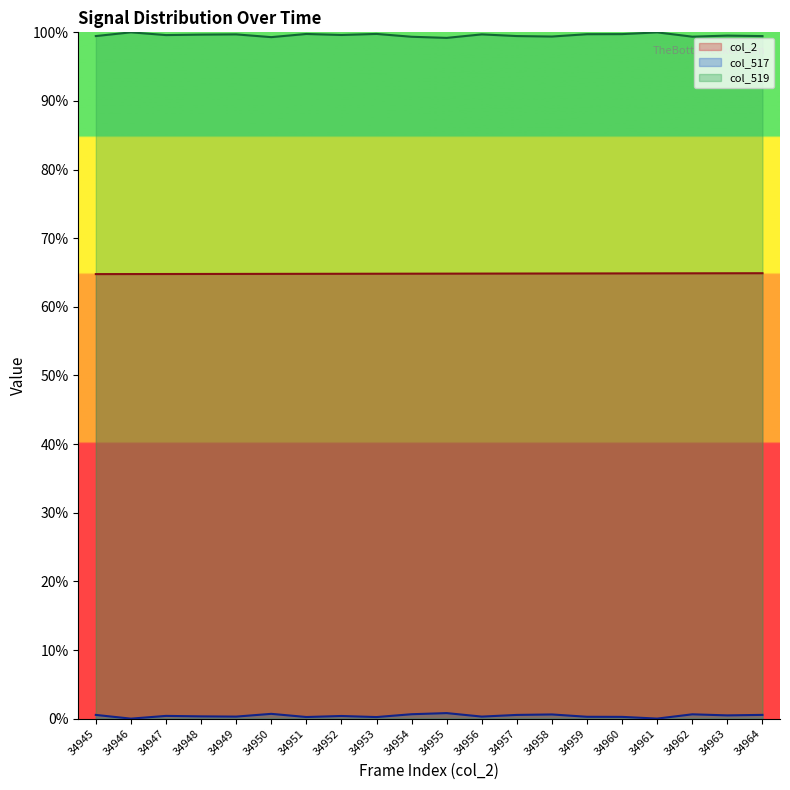

Reading left to right, list all the values displayed in this chart.

col_2: 64.8	64.8	64.8	64.8	64.8	64.8	64.8	64.8	64.8	64.8	64.8	64.8	64.9	64.9	64.9	64.9	64.9	64.9	64.9	64.9
col_517: 0.5	0.0	0.4	0.3	0.3	0.7	0.2	0.4	0.2	0.6	0.8	0.3	0.5	0.6	0.3	0.3	0.0	0.6	0.5	0.5
col_519: 99.5	100.0	99.6	99.7	99.7	99.3	99.8	99.6	99.8	99.4	99.2	99.7	99.5	99.4	99.7	99.7	100.0	99.4	99.5	99.5